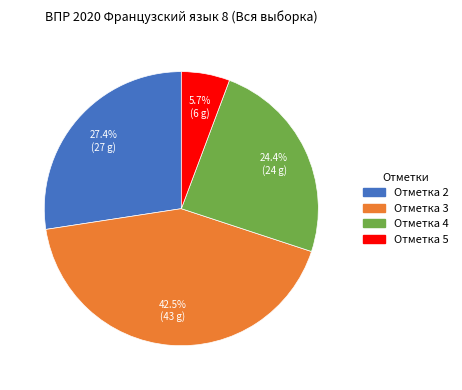

Is there any slice that represents more than half of the pie?

No